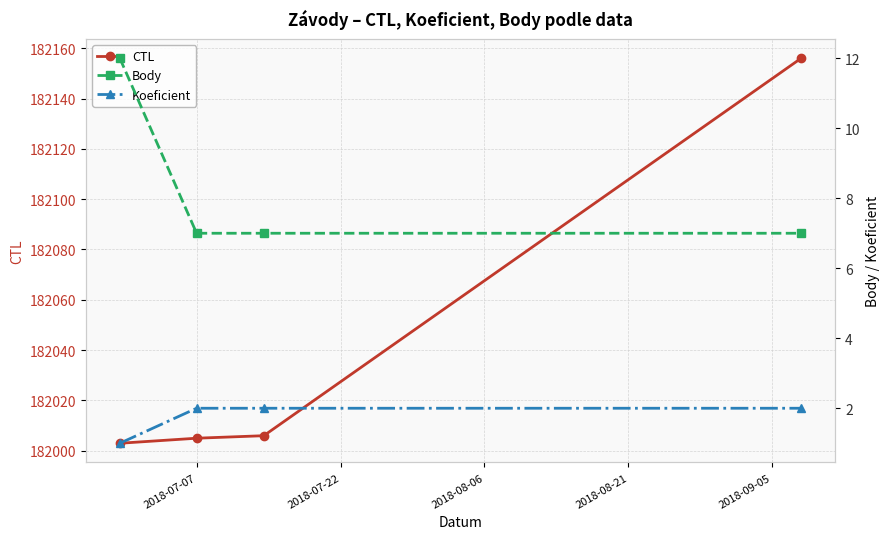

What is the average value of the Koeficient series?

2